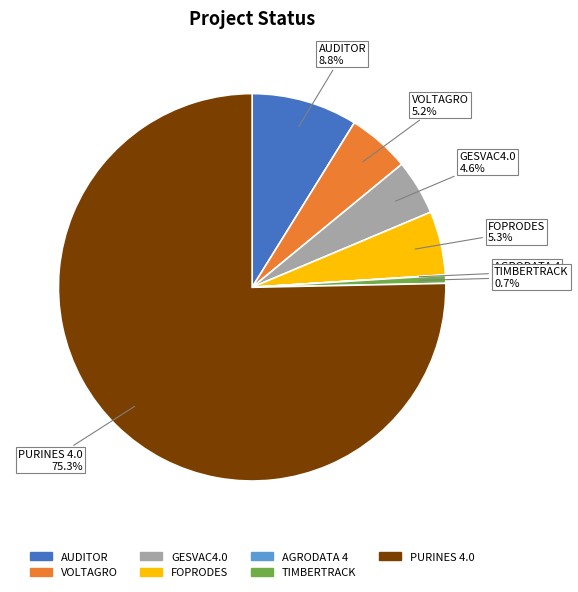

What is the largest slice in the pie chart?

PURINES 4.0